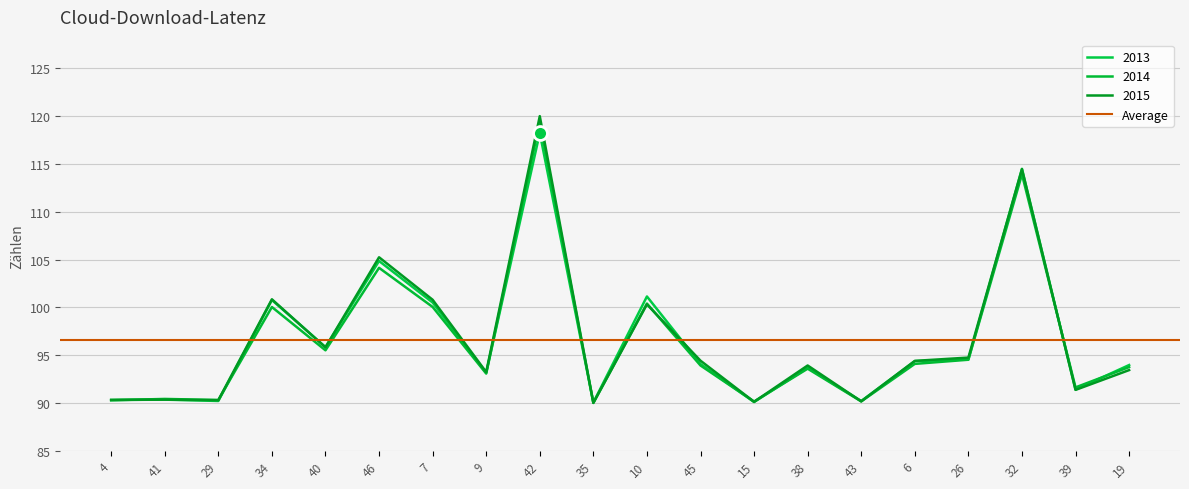

What is the smallest value displayed?

90.0